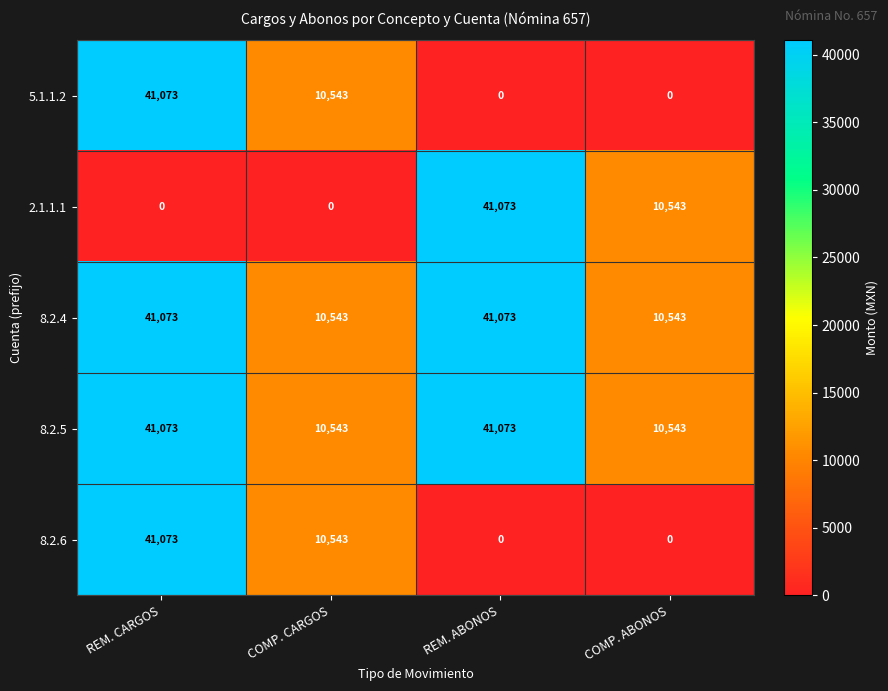

At which label does 5.1.1.2 reach its peak?

REM. CARGOS